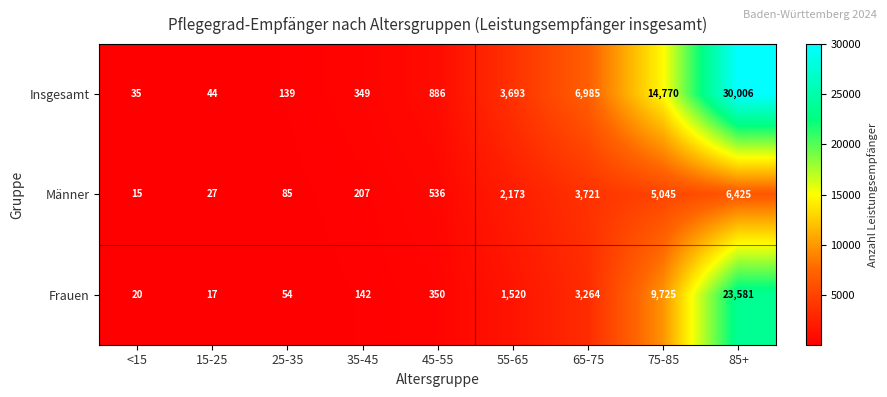

The value of Männer at 85+ is 6425. True or false?

True